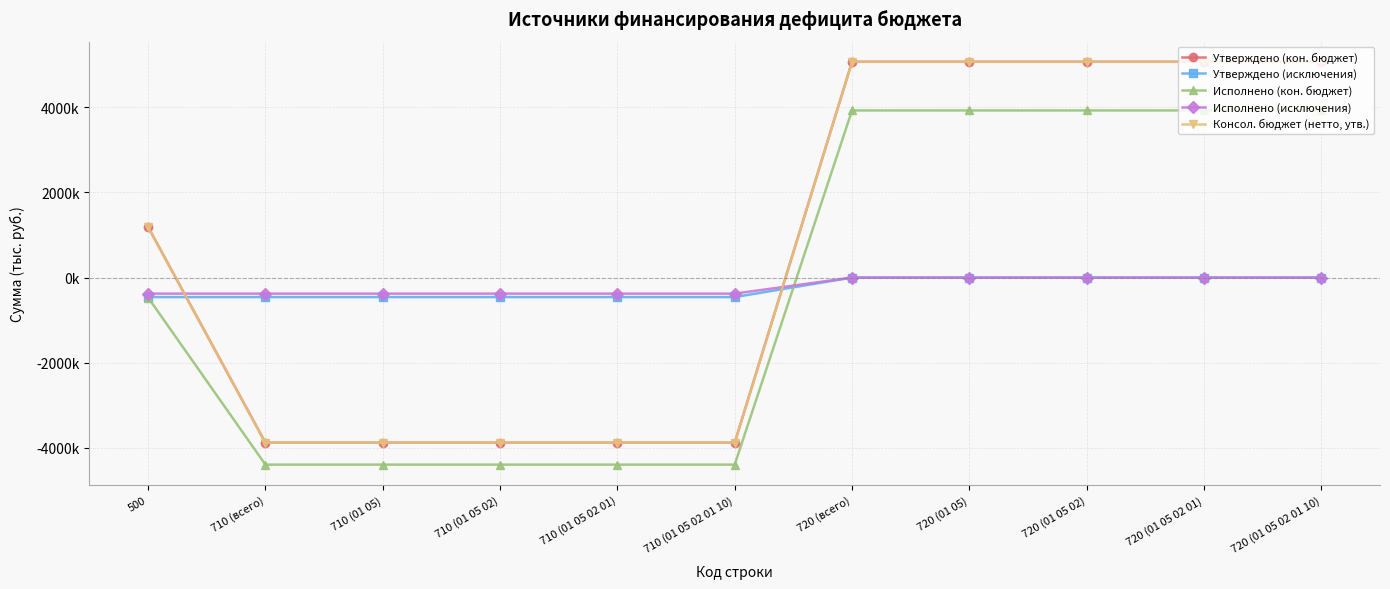

At which category does the chart reach its peak across all series?

720 (всего)